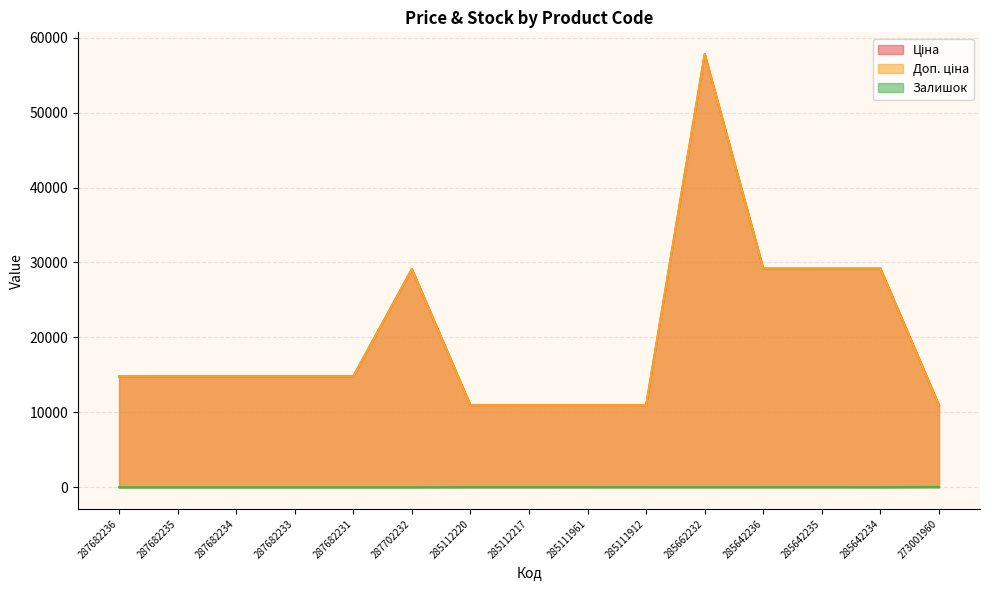

At which category does Доп. ціна reach its first local peak?

287702232